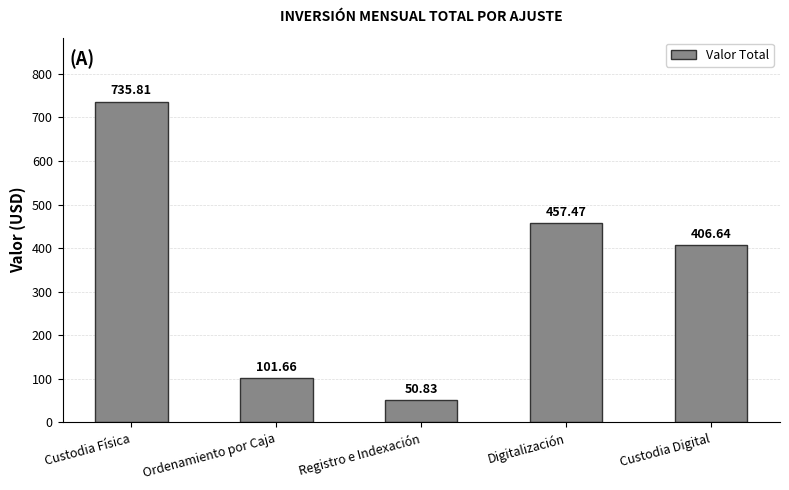

Rank the categories by value from highest to lowest.

Custodia Física, Digitalización, Custodia Digital, Ordenamiento por Caja, Registro e Indexación